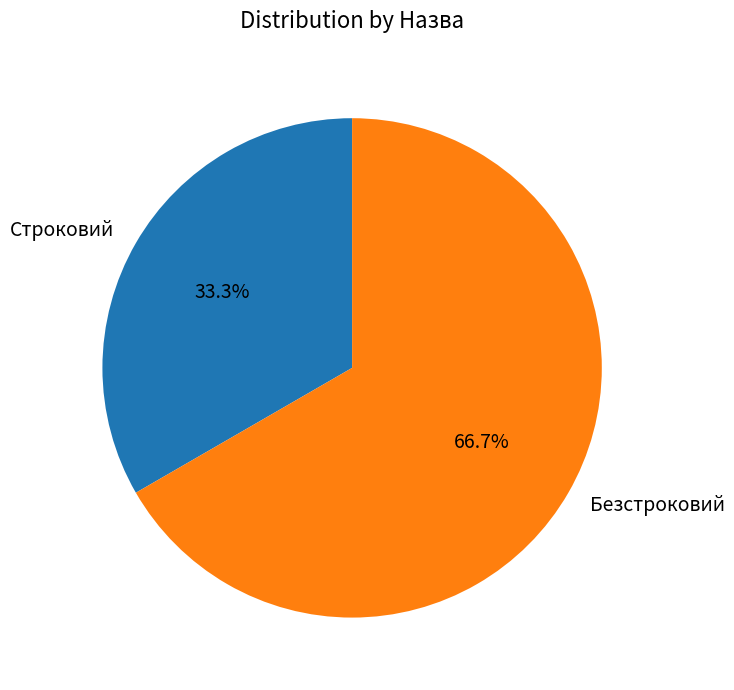

Which category has the biggest portion of the pie?

Безстроковий